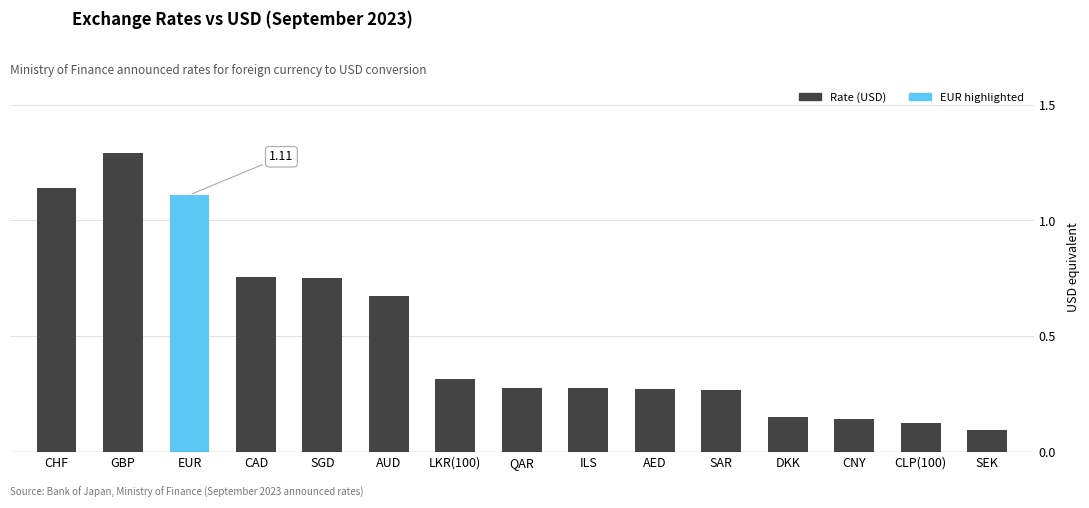

The chart shows a value of 0.0 at SEK. True or false?

False